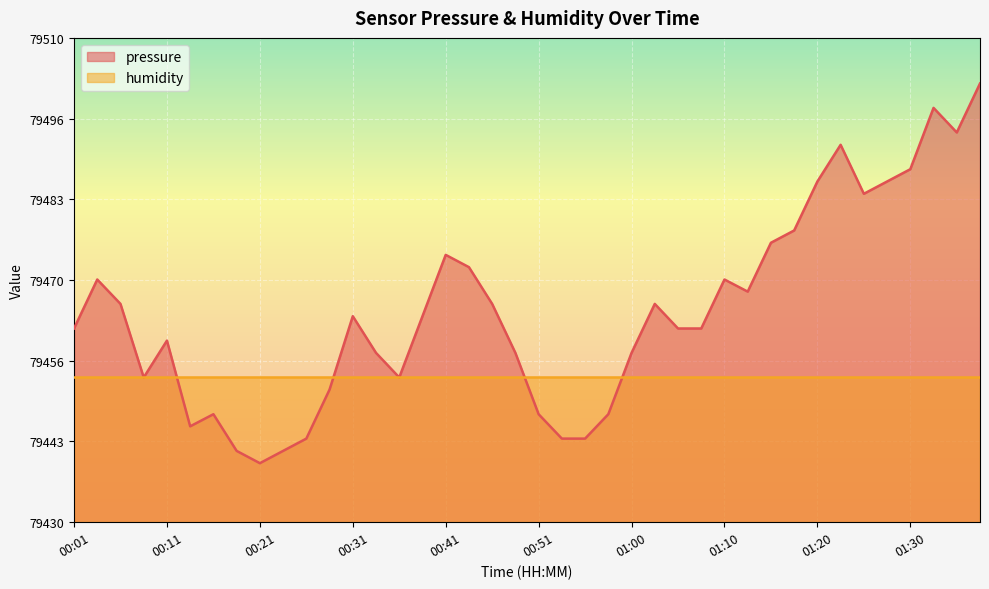

Between 00:51 and 00:14, which is larger?

00:51